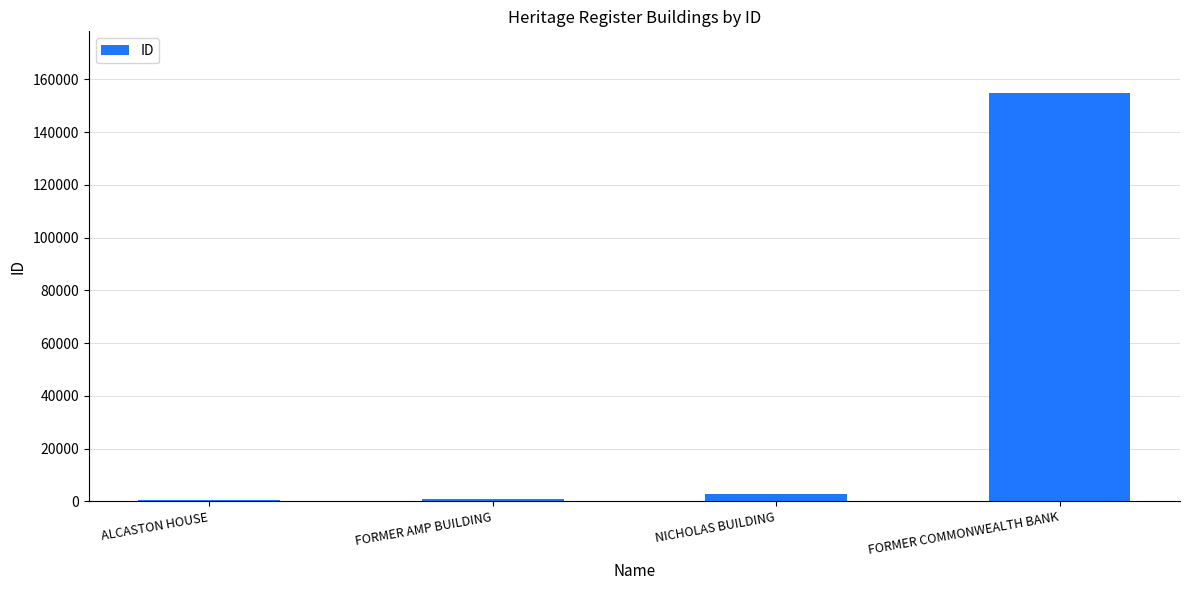

What is the label of the 3rd bar from the left?

NICHOLAS BUILDING